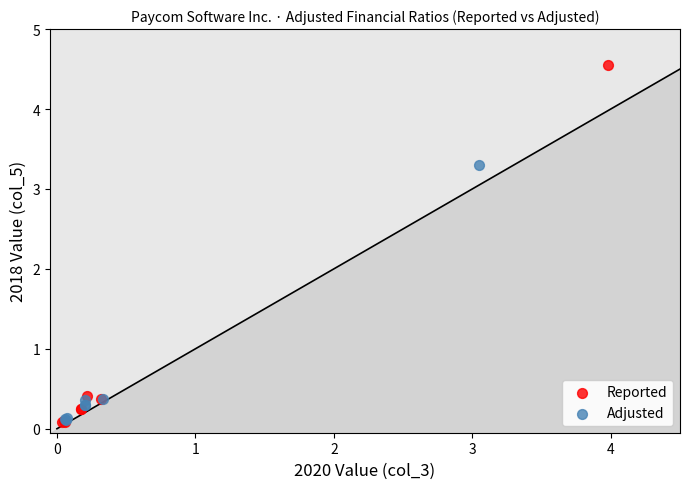

Which series contains the highest Y value?

Reported